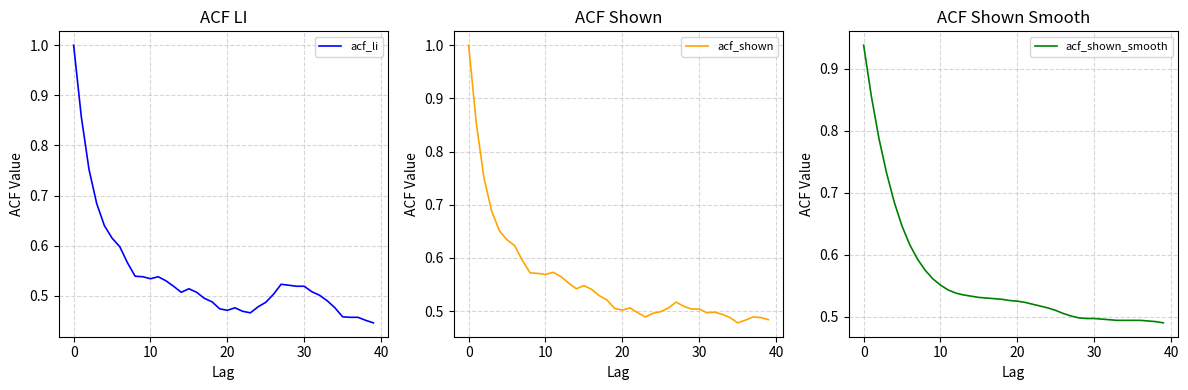

Which series has the largest range (max minus min)?

acf_li